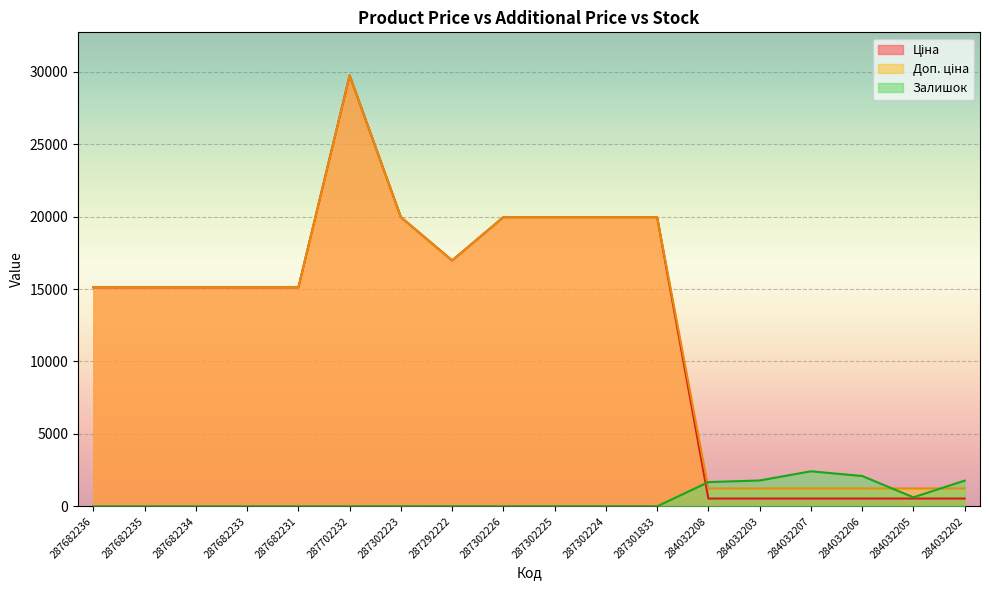

What is the difference between the highest and lowest values at 287682231?

15120.0